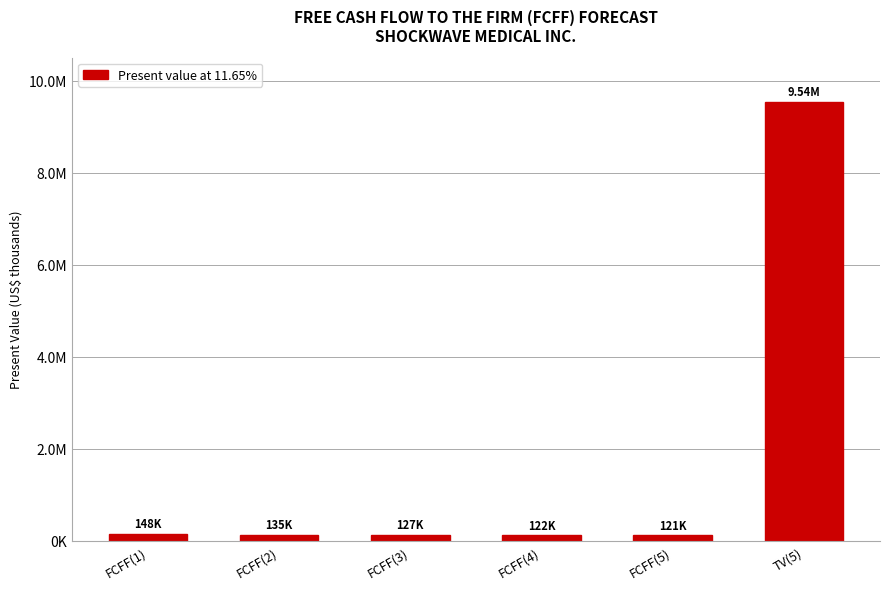

Does the chart contain any negative values?

No